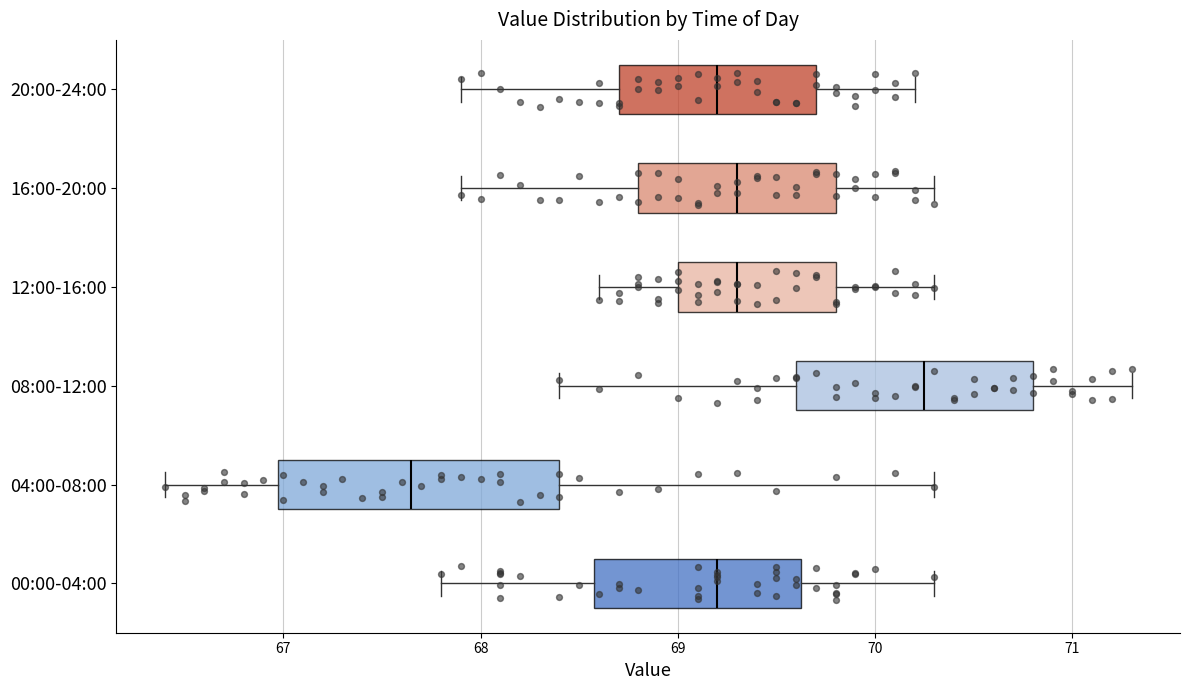

Reading bottom to top, read every box against the x-axis: the position of its median line, the range the box covers, and the ends of its whiskers. The values are not printed on the chart, so give them approximately, as read against the axis.

00:00-04:00: median 69.2, box 68.6 to 69.6, whiskers 67.8 to 70.3
04:00-08:00: median 67.7, box 67.0 to 68.4, whiskers 66.4 to 70.3
08:00-12:00: median 70.3, box 69.6 to 70.8, whiskers 68.4 to 71.3
12:00-16:00: median 69.3, box 69.0 to 69.8, whiskers 68.6 to 70.3
16:00-20:00: median 69.3, box 68.8 to 69.8, whiskers 67.9 to 70.3
20:00-24:00: median 69.2, box 68.7 to 69.7, whiskers 67.9 to 70.2